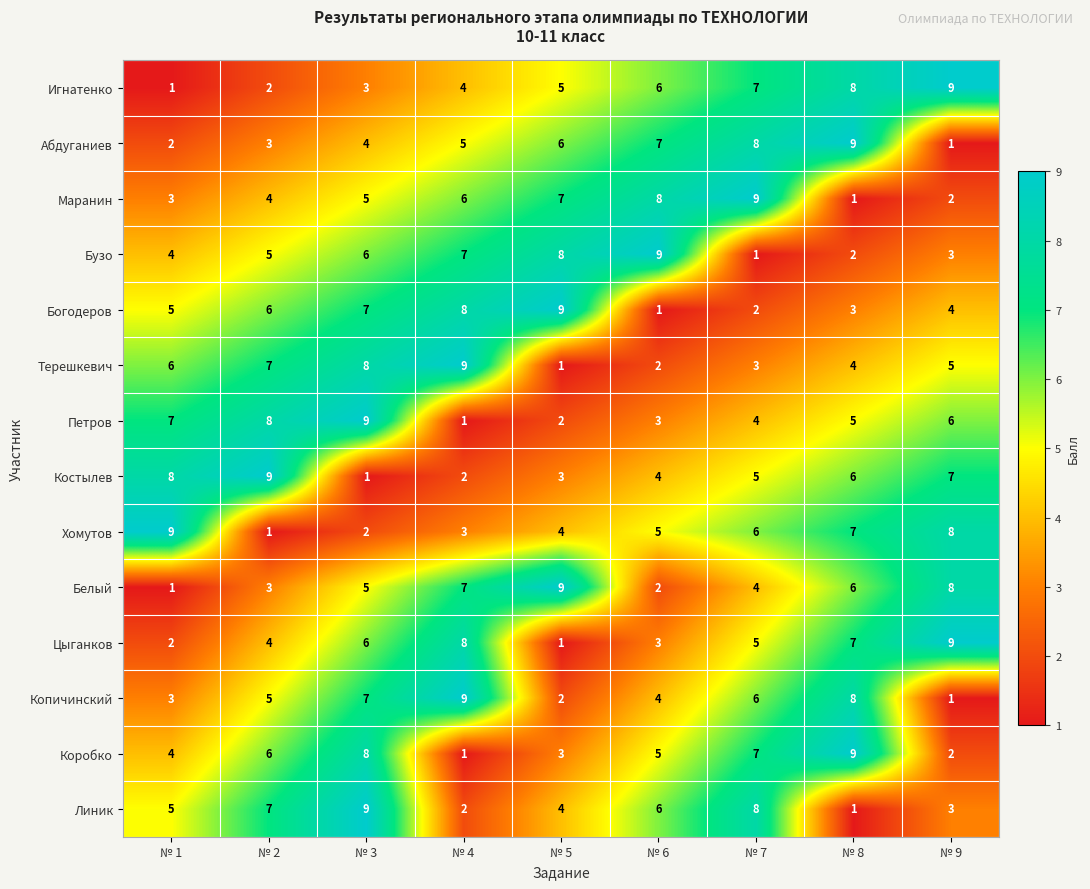

At which label does Абдуганиев reach its minimum?

№ 9